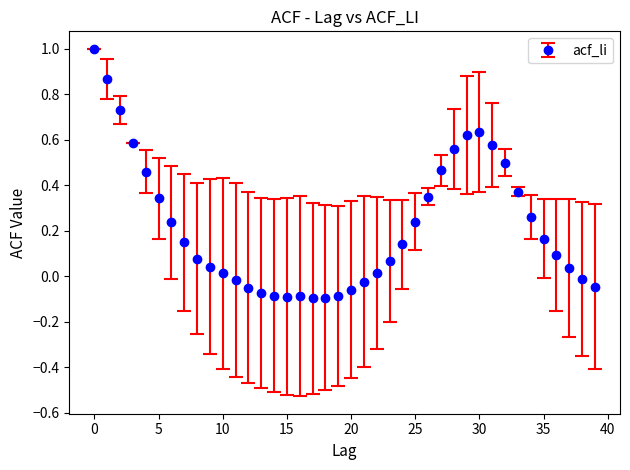

What is the greatest value displayed?

1.0